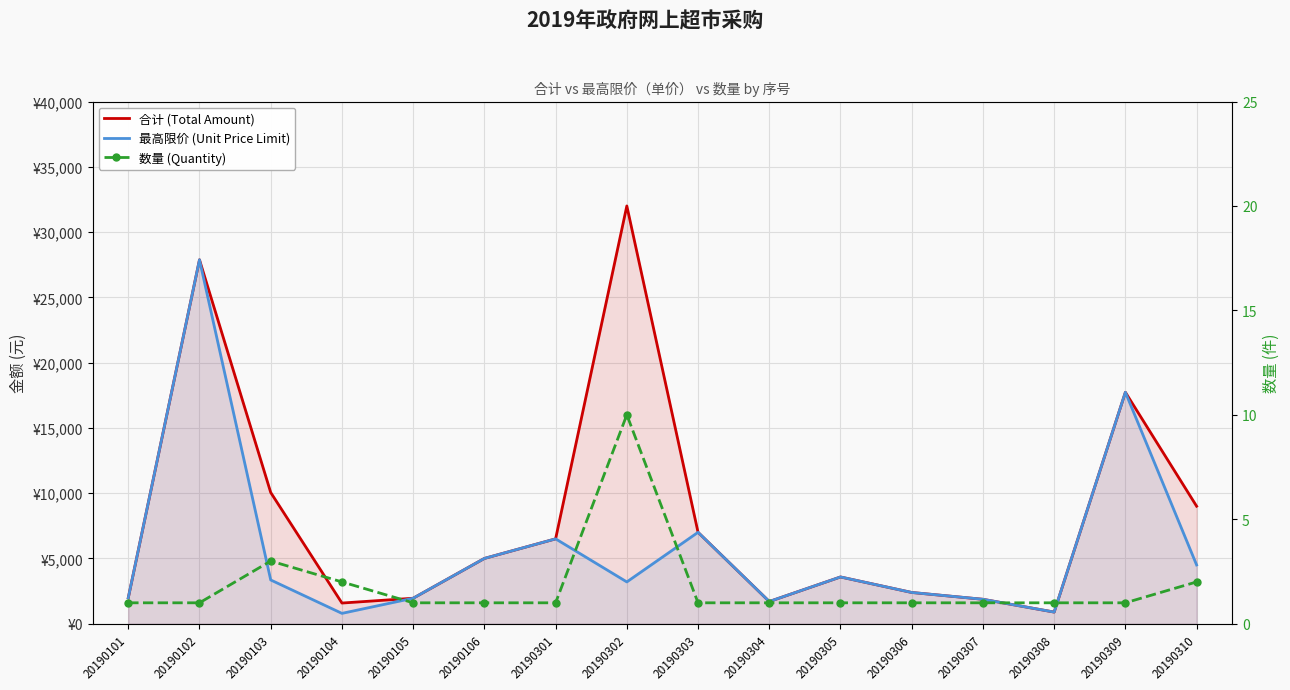

Which series has the largest range (max minus min)?

合计 (Total Amount)